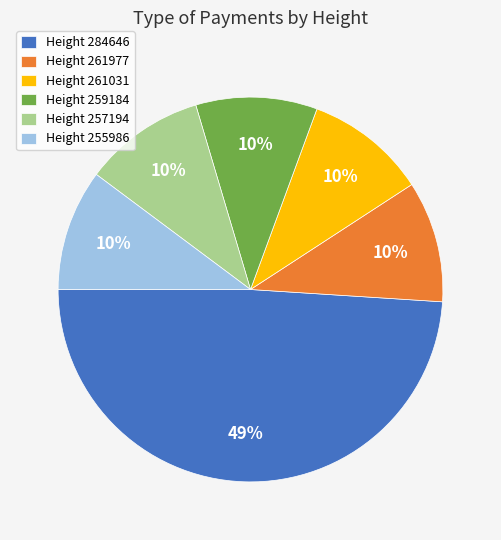

Does any single category account for the majority?

No